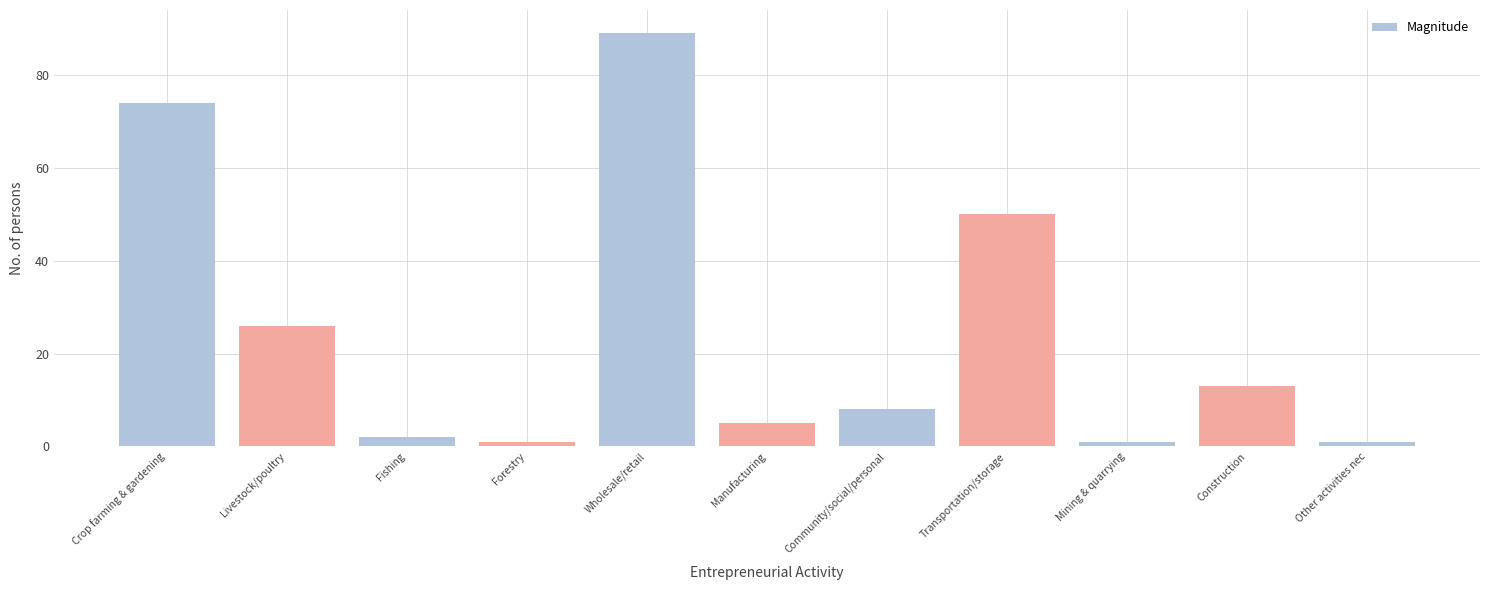

Reading right to left, what are all the values shown in this chart?

1	13	1	50	8	5	89	1	2	26	74